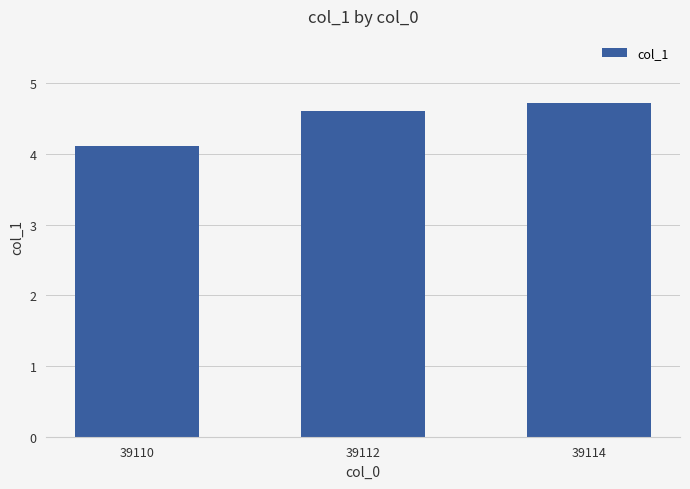

What is the value of the 3rd bar from the left?

4.7